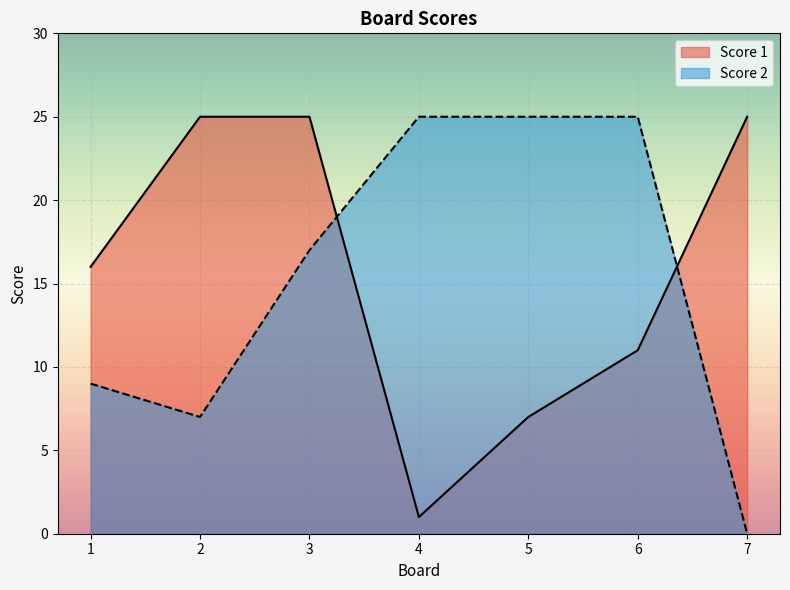

Rank the series by their maximum value, from lowest to highest.

Score 1, Score 2